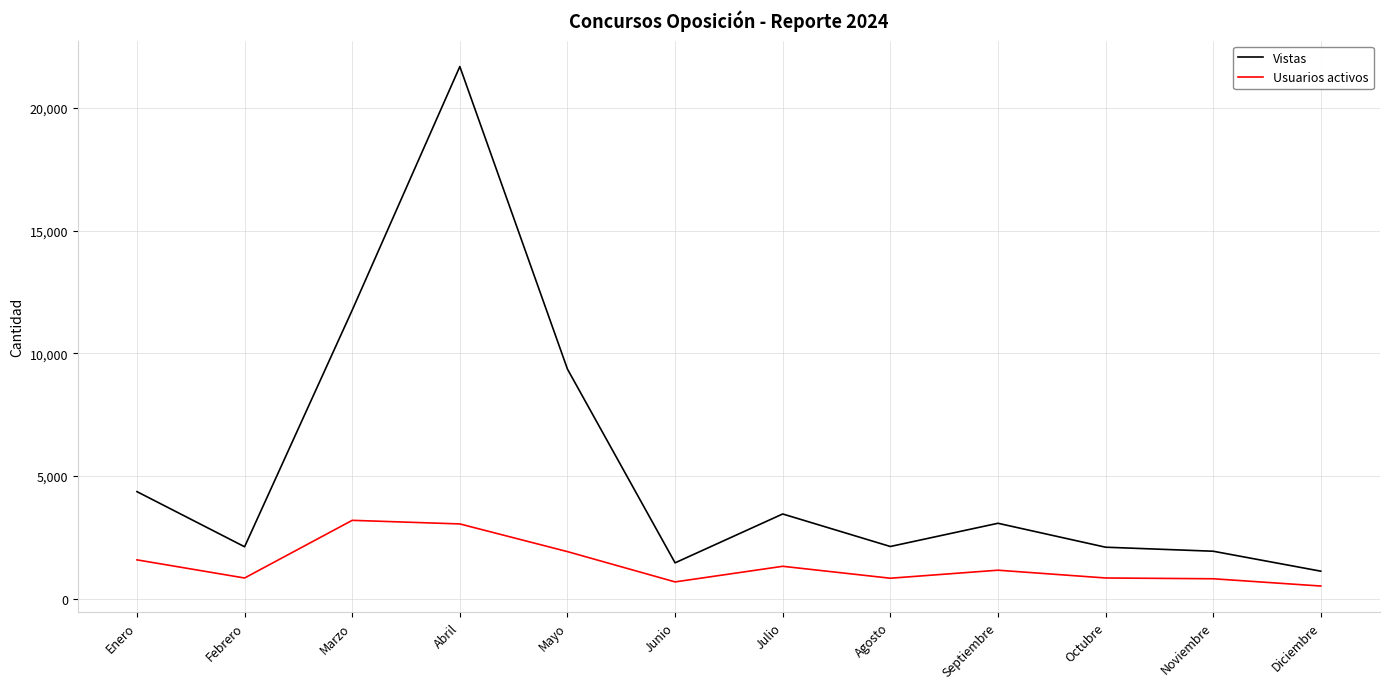

At which label is Vistas closest to 11400?

Marzo